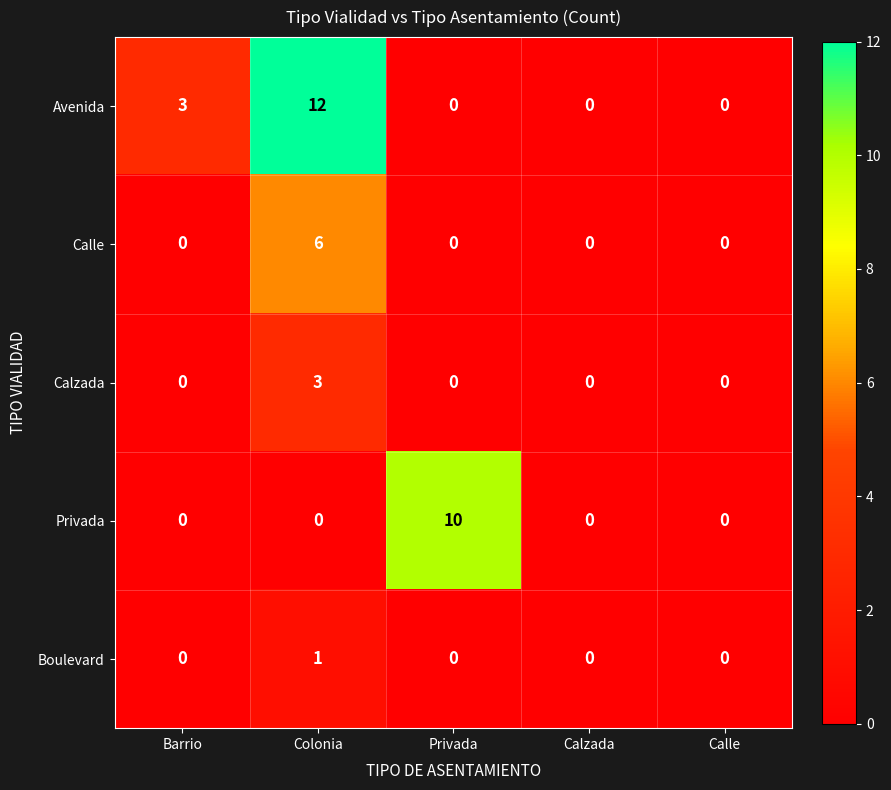

Read the Avenida value at Colonia, to the nearest 5.

10